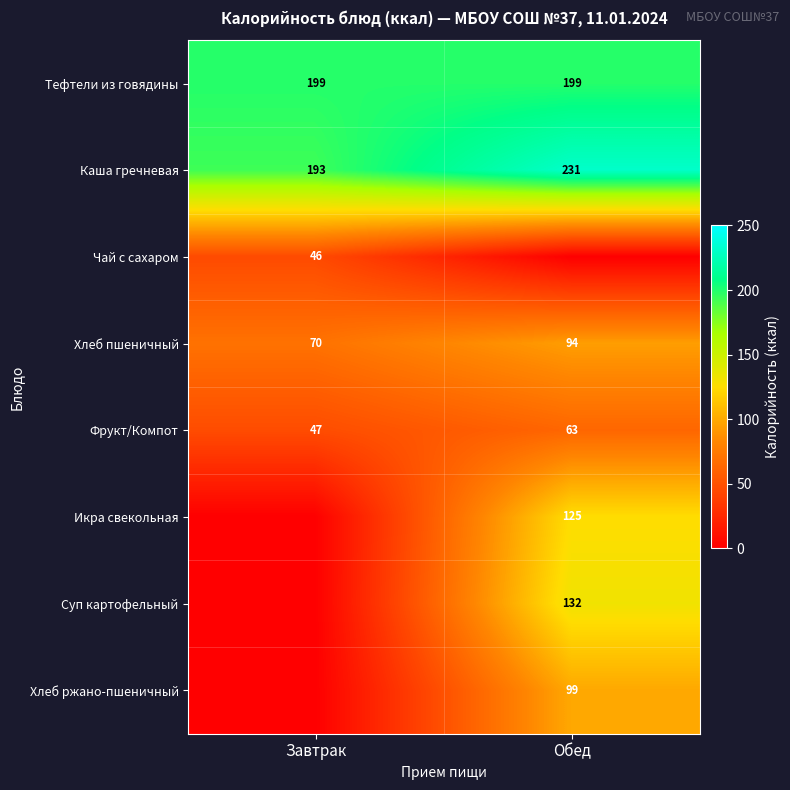

How many categories are shown in the chart?

2